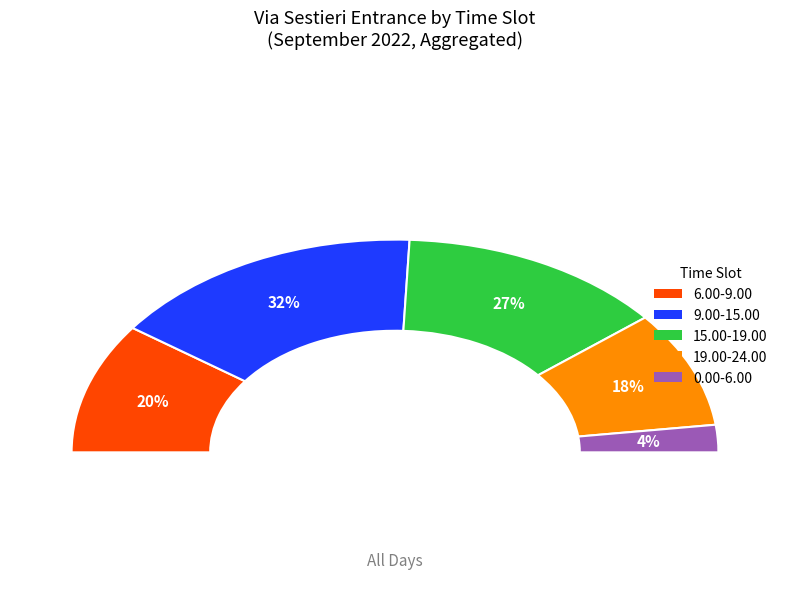

Is there any slice that represents more than half of the pie?

No